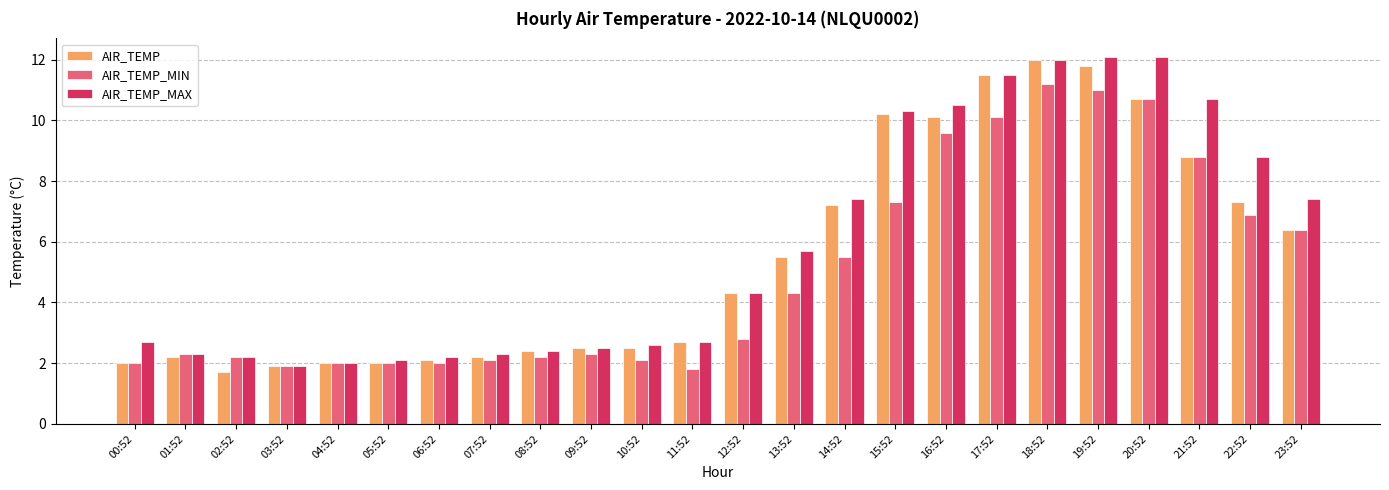

What is the spread (max minus min) of values at 02:52?

0.5